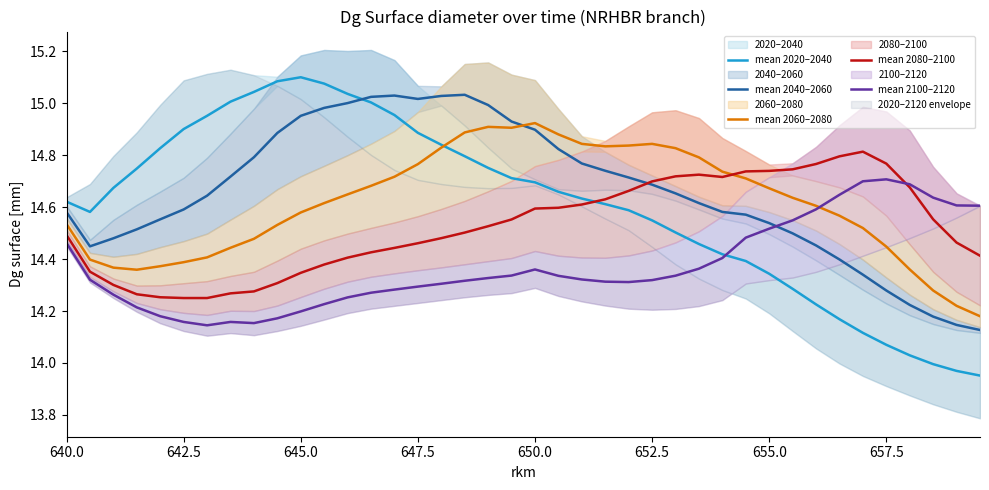

True or false: mean 2060–2080 and mean 2080–2100 intersect in this chart.

True